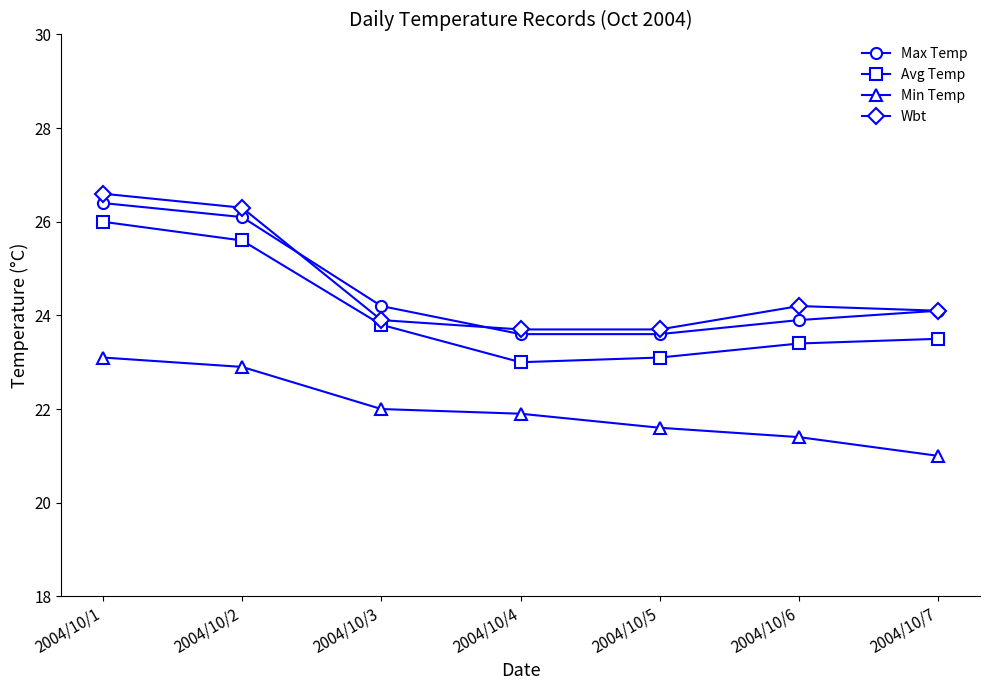

Reading left to right, transcribe all the data shown in this chart.

Max Temp: 26.4	26.1	24.2	23.6	23.6	23.9	24.1
Avg Temp: 26.0	25.6	23.8	23.0	23.1	23.4	23.5
Min Temp: 23.1	22.9	22.0	21.9	21.6	21.4	21.0
Wbt: 26.6	26.3	23.9	23.7	23.7	24.2	24.1